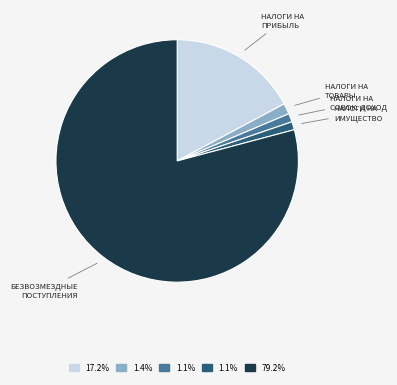

Do НАЛОГИ НА ТОВАРЫ and НАЛОГИ НА ИМУЩЕСТВО together represent more than half of the pie?

No